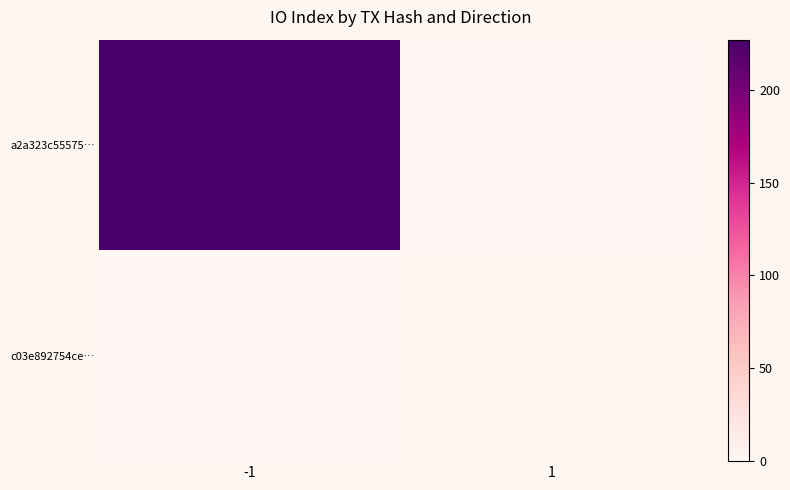

What is the greatest value displayed?

227